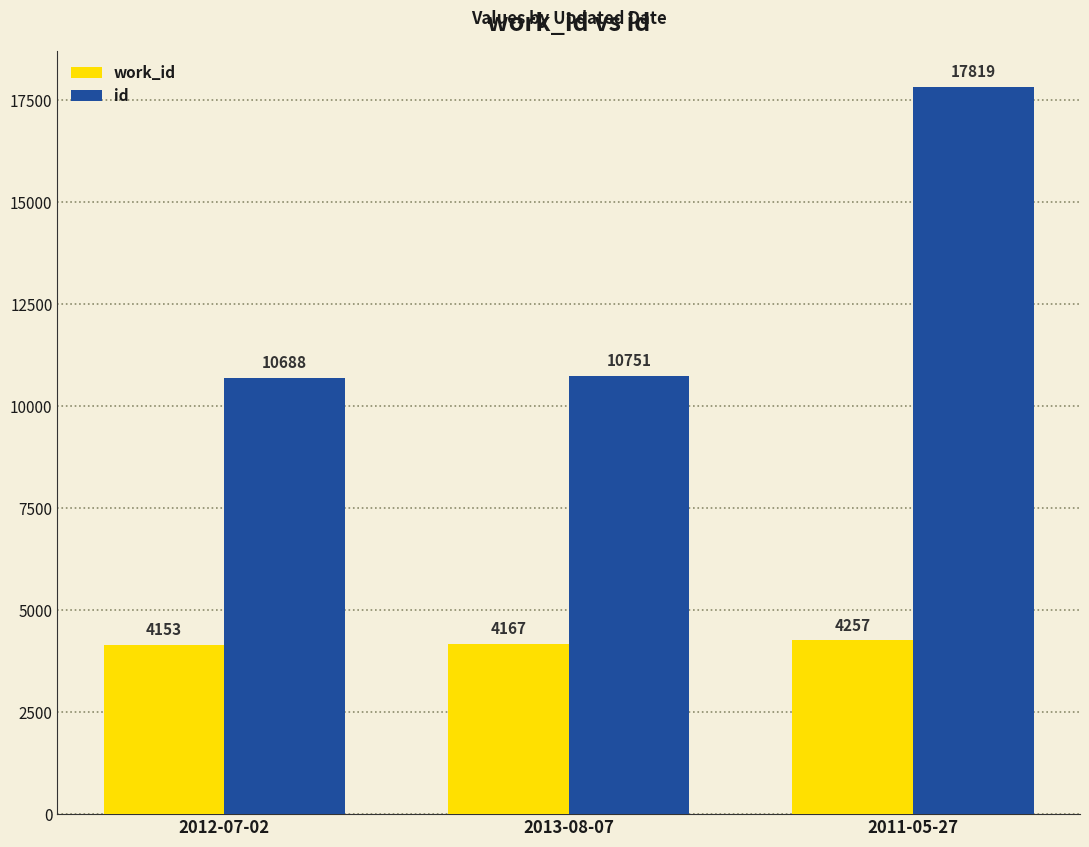

Reading left to right, what are all the values shown in this chart?

work_id: 2012-07-02=4153	2013-08-07=4167	2011-05-27=4257
id: 2012-07-02=10688	2013-08-07=10751	2011-05-27=17819